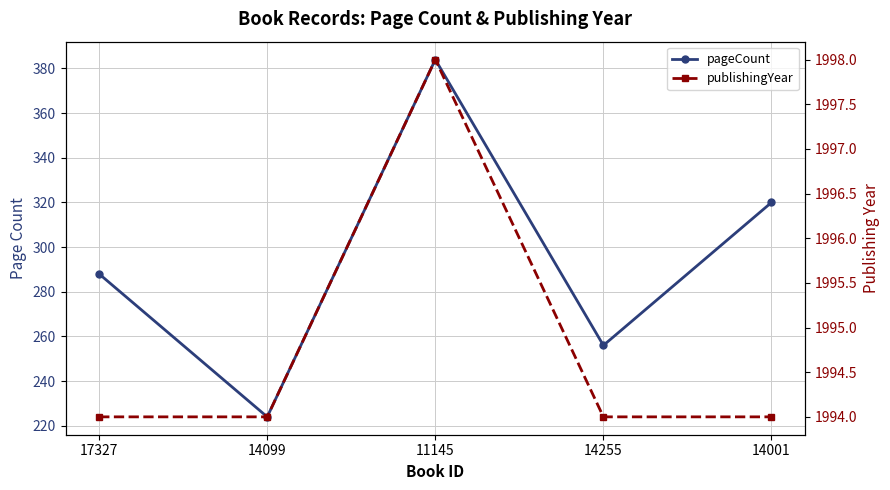

What is the value of the publishingYear point at the 1st from the left?

1994